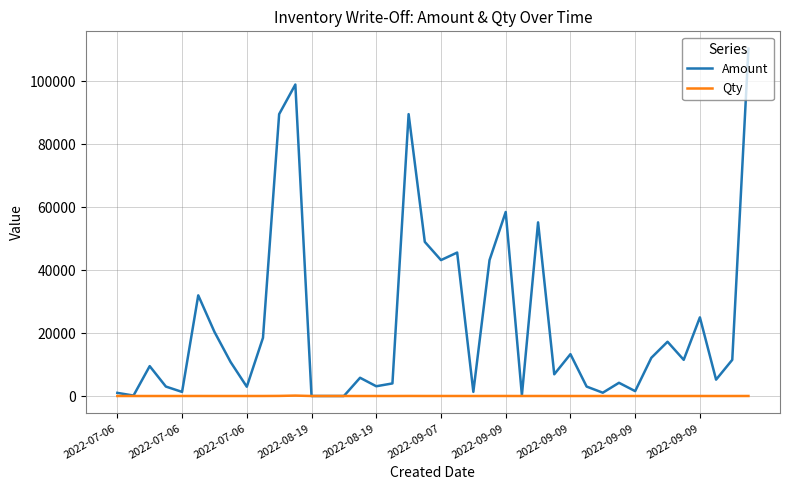

List the series in order of their overall mean, highest first.

Amount, Qty